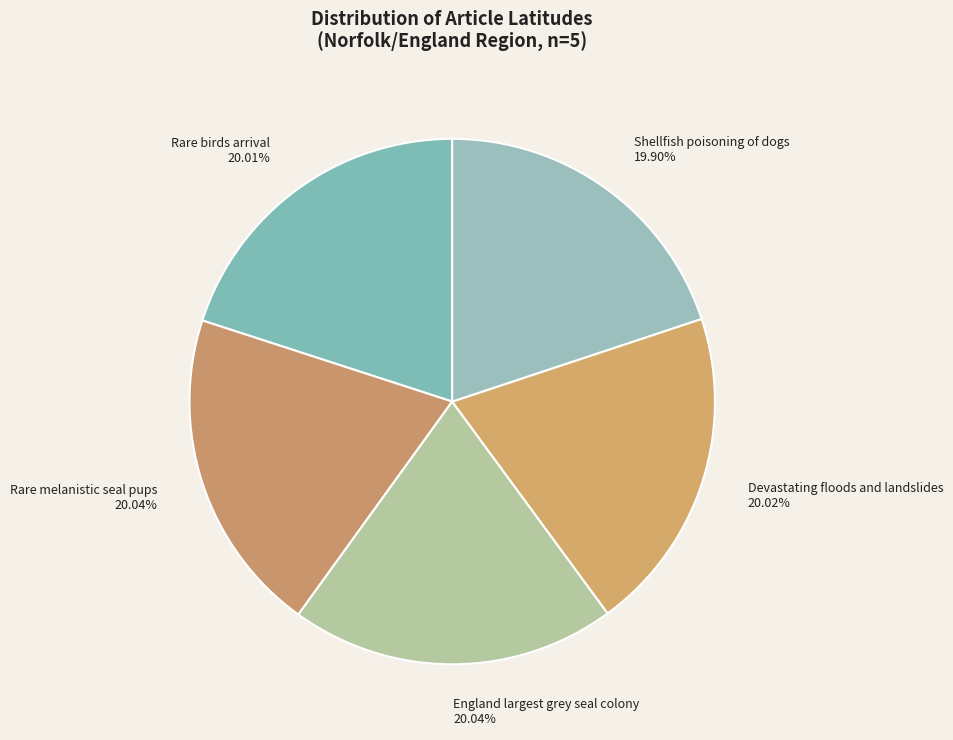

True or false: England largest grey seal colony accounts for 9% of the total.

False